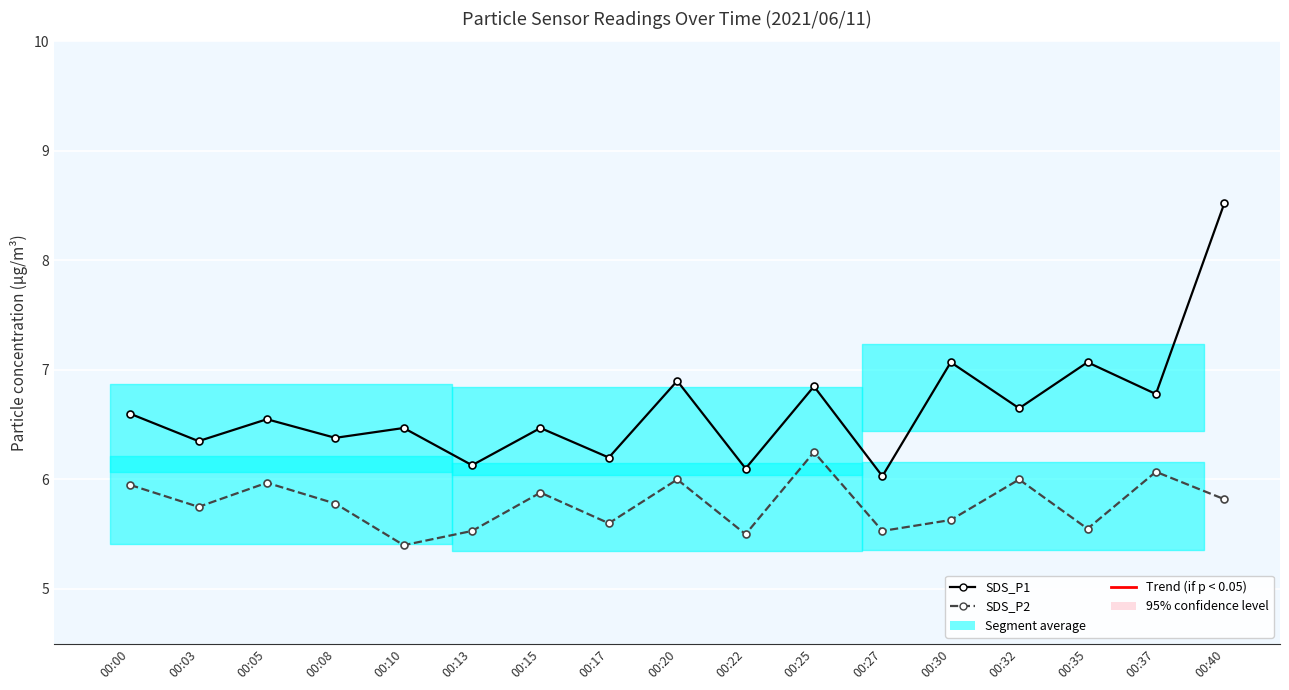

What is the sum of all SDS_P1 values?

113.1